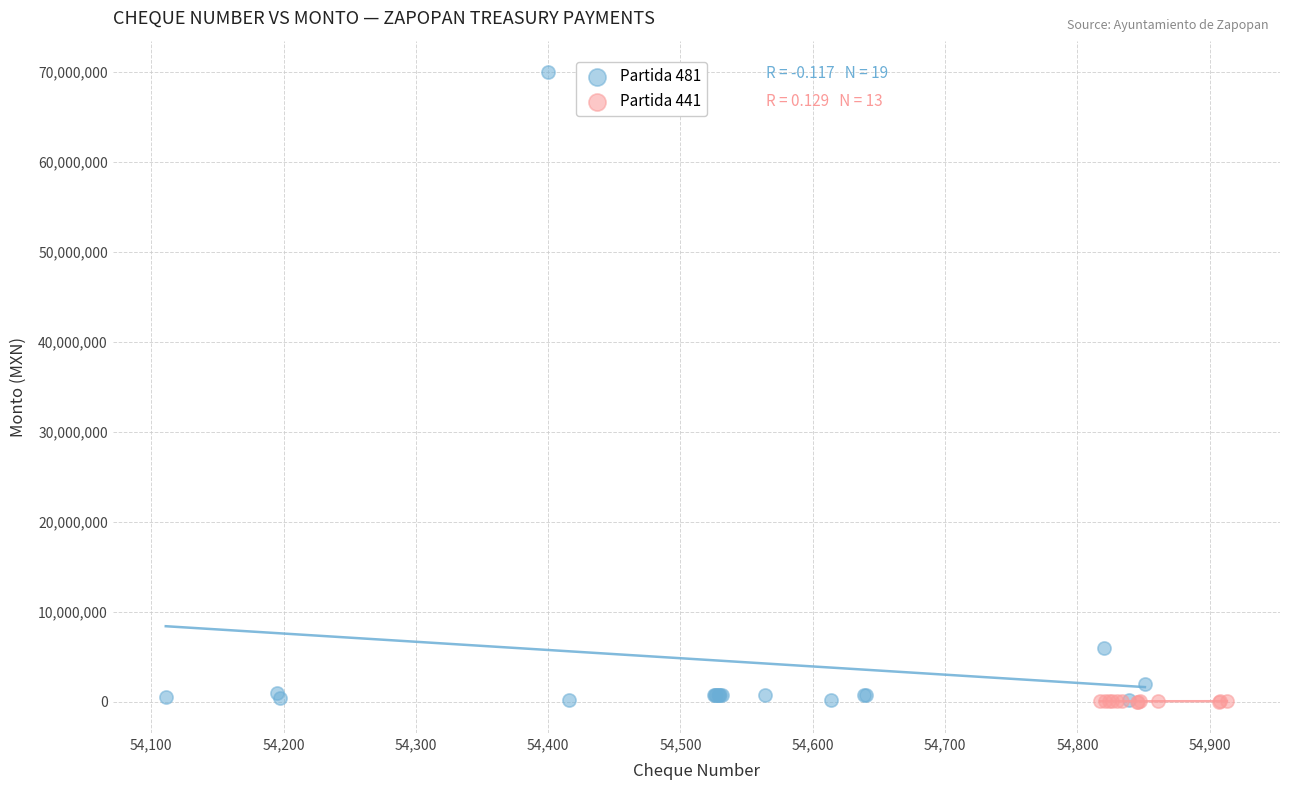

Which series has the largest Y range (max minus min)?

Partida 481